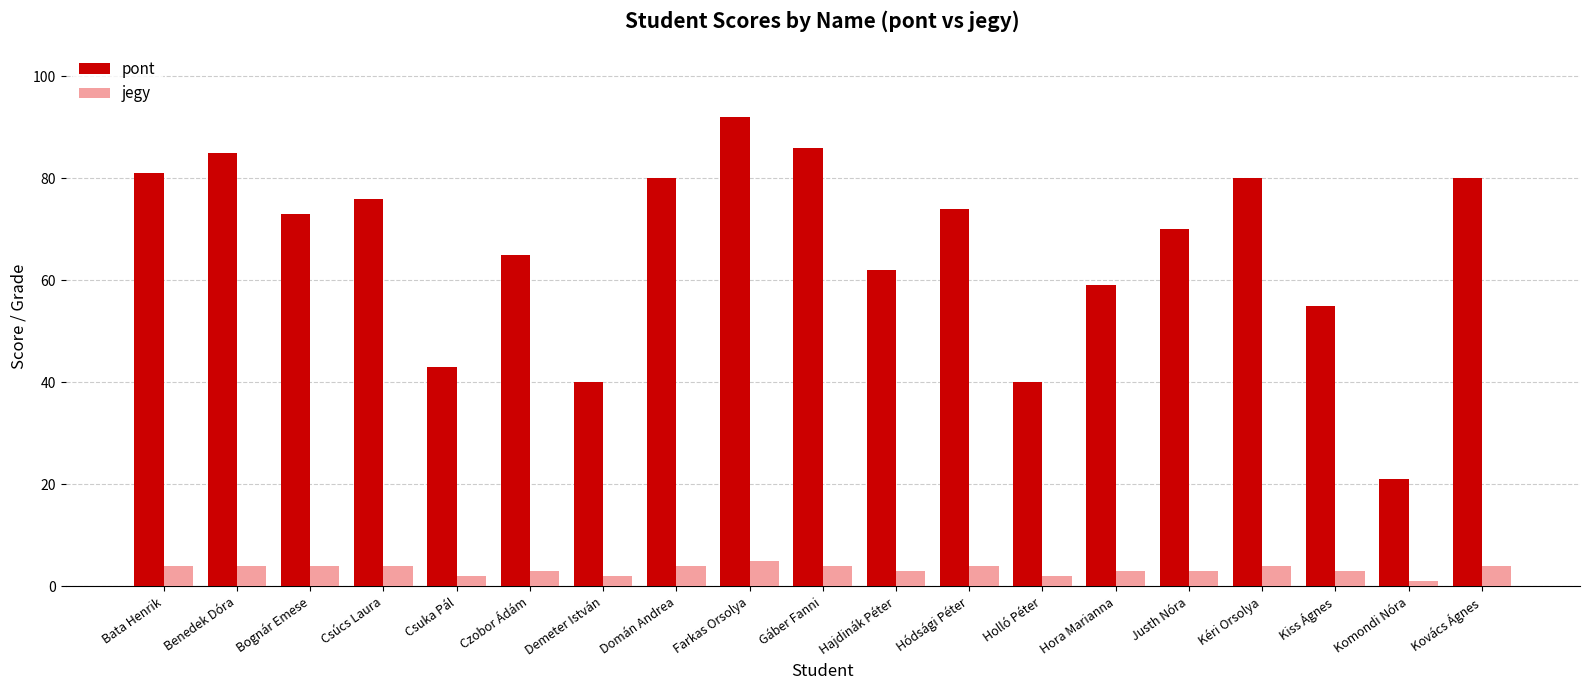

Count the number of categories in the chart.

19